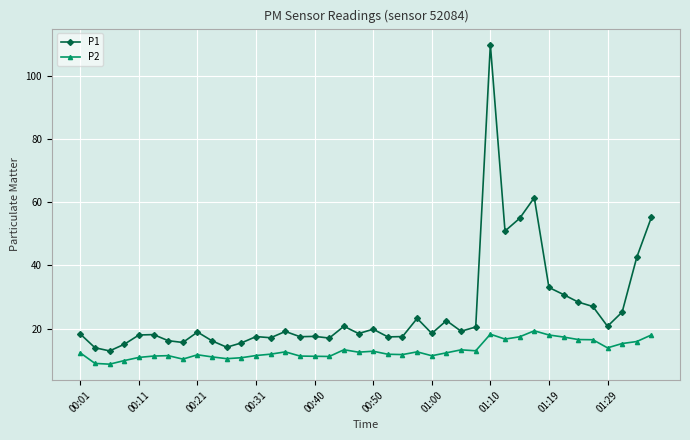

Does the chart have visible grid lines?

Yes